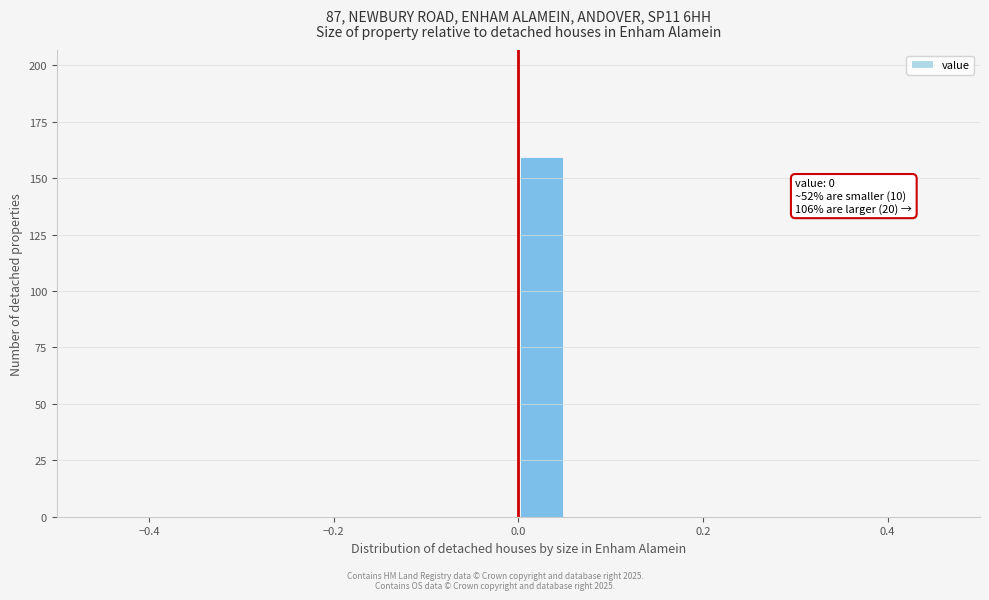

Read against the x-axis, roughly where is the centre of the tallest bar?

0.02